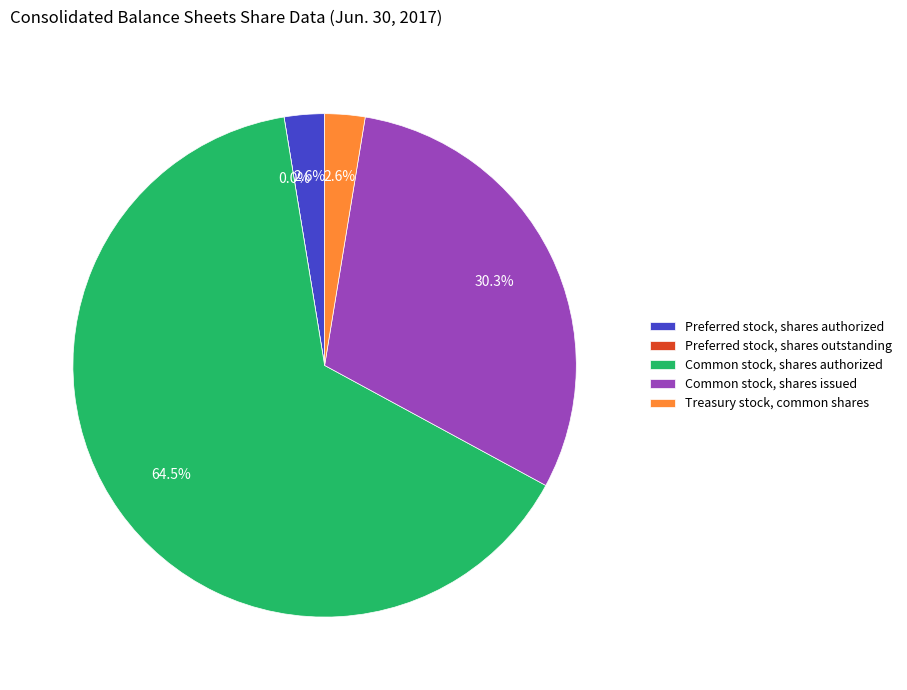

Which category has the smallest portion of the pie?

Preferred stock, shares outstanding